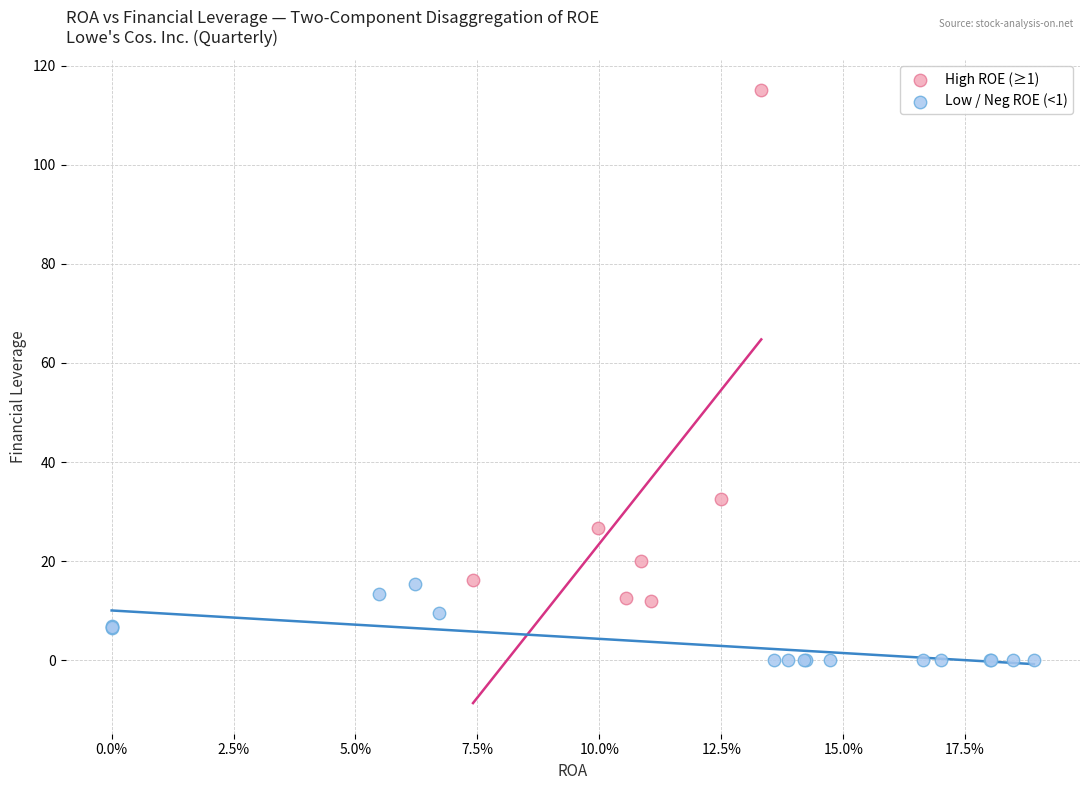

What are all the series names shown in the legend?

High ROE (≥1), Low / Neg ROE (<1)